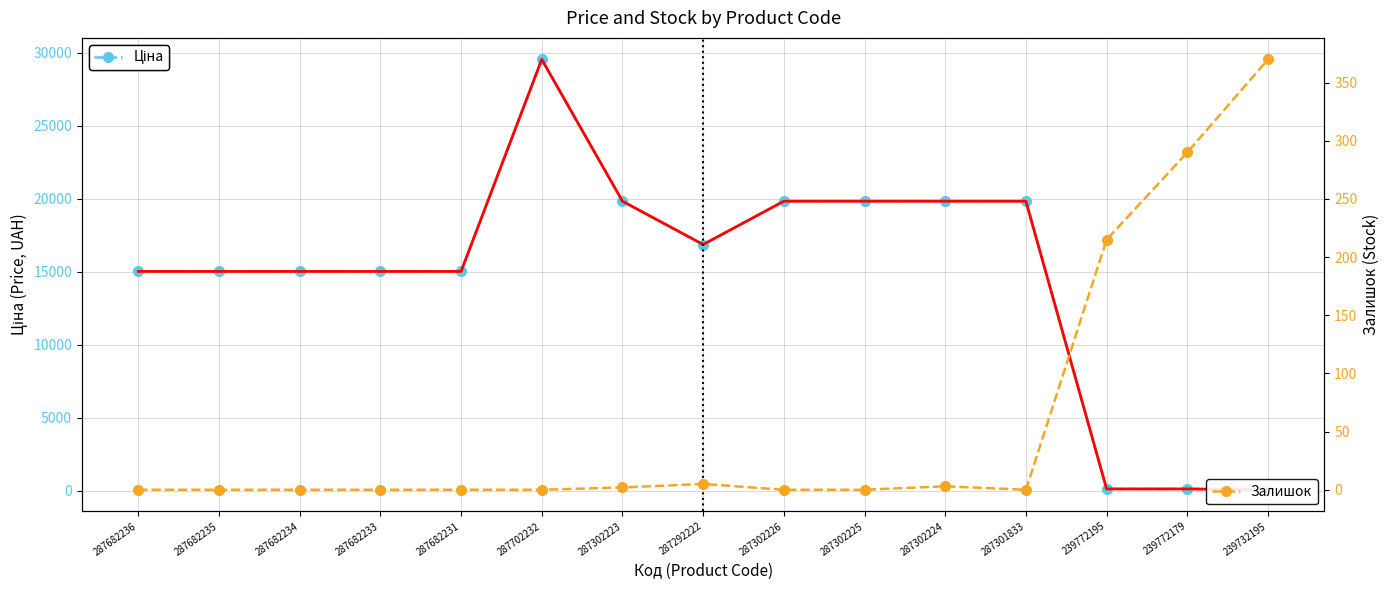

Is it true that Ціна equals 23438.6 at 287682235?

False